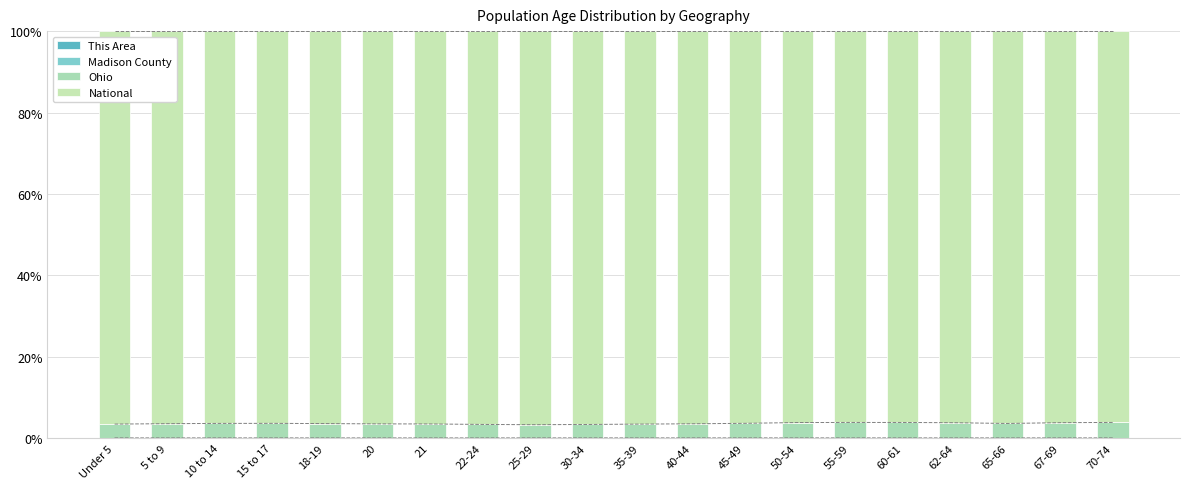

Between Under 5 and 5 to 9, which series saw the biggest shift?

National